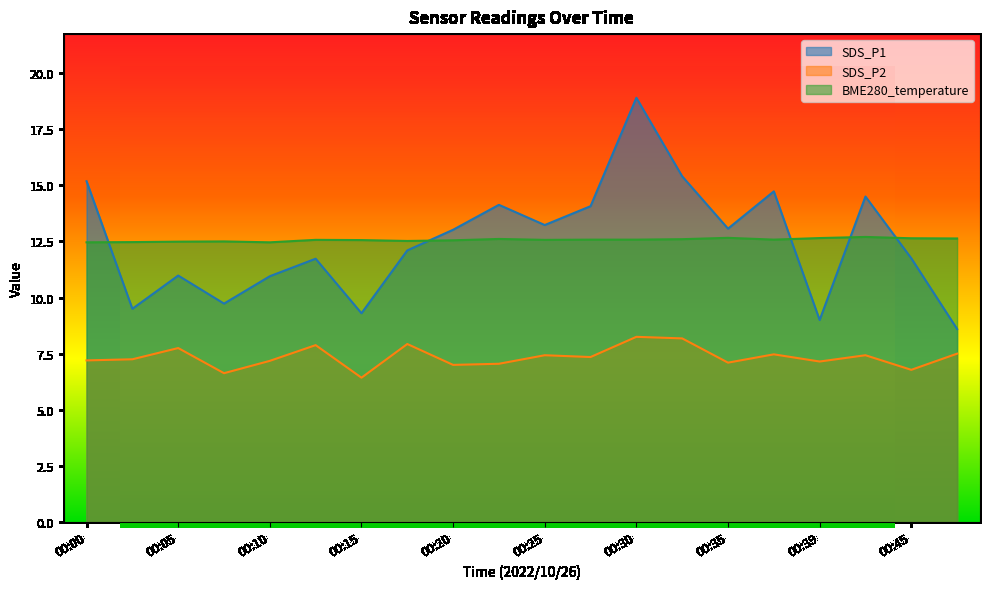

What are all the series names shown in the legend?

SDS_P1, SDS_P2, BME280_temperature